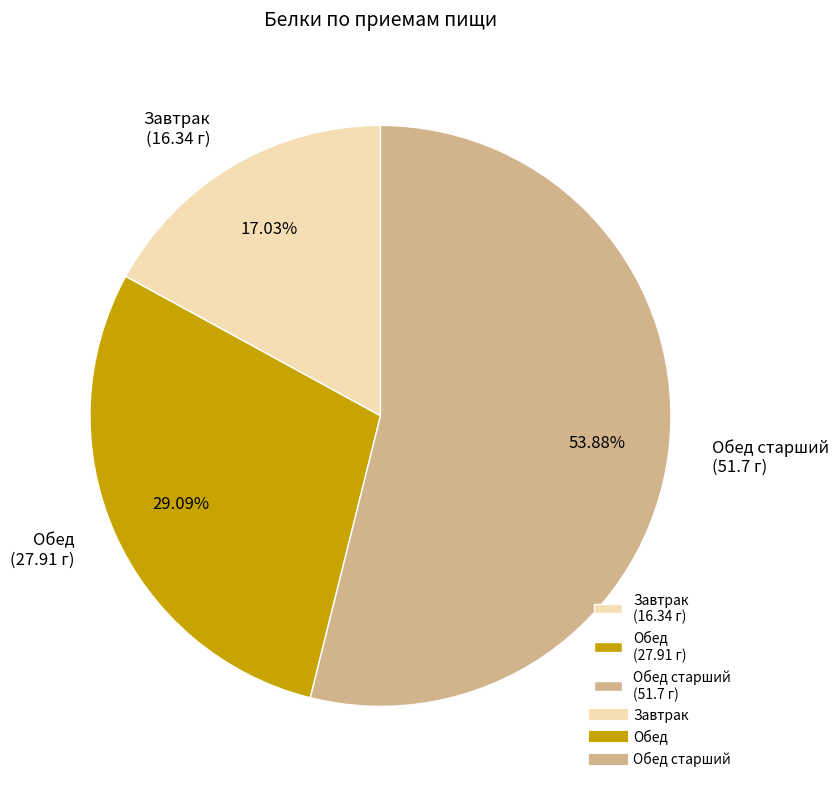

What is the ratio of the value at Обед (27.91 г) to the value at Завтрак (16.34 г)?

1.7